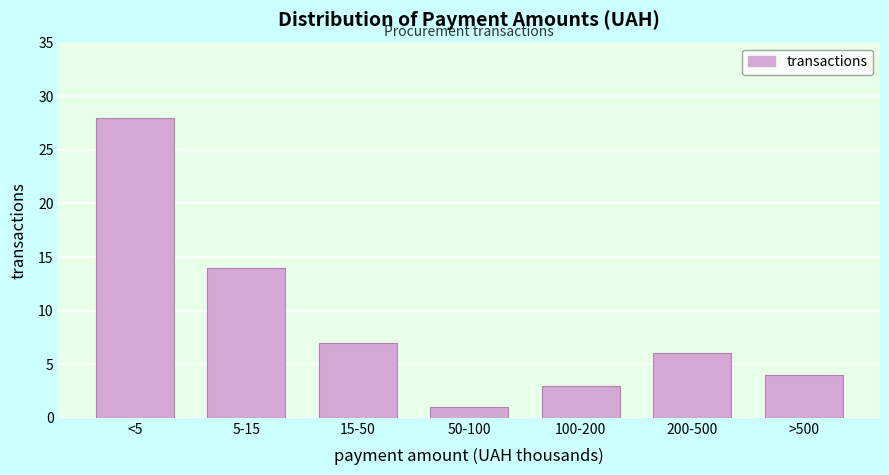

Reading left to right, list all the values displayed in this chart.

<5=28	5-15=14	15-50=7	50-100=1	100-200=3	200-500=6	>500=4